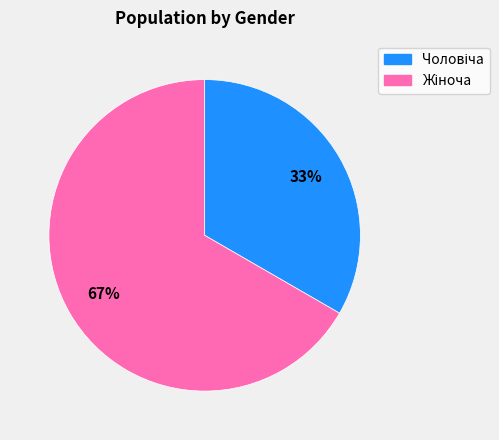

To the nearest percent, what is the average slice percentage?

50%